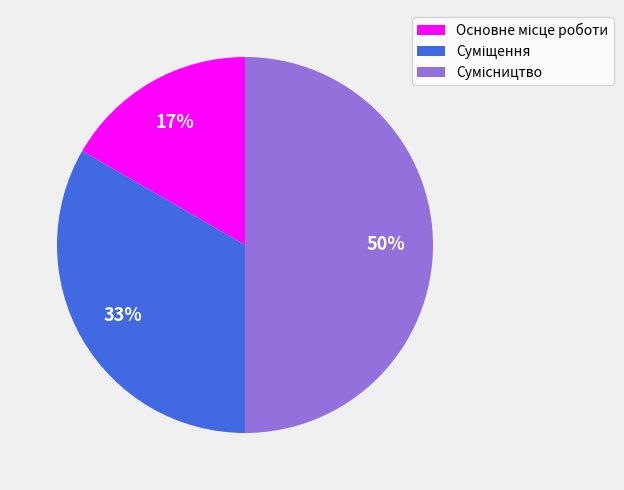

To the nearest percent, what is the difference between the largest and smallest slice percentages?

33%